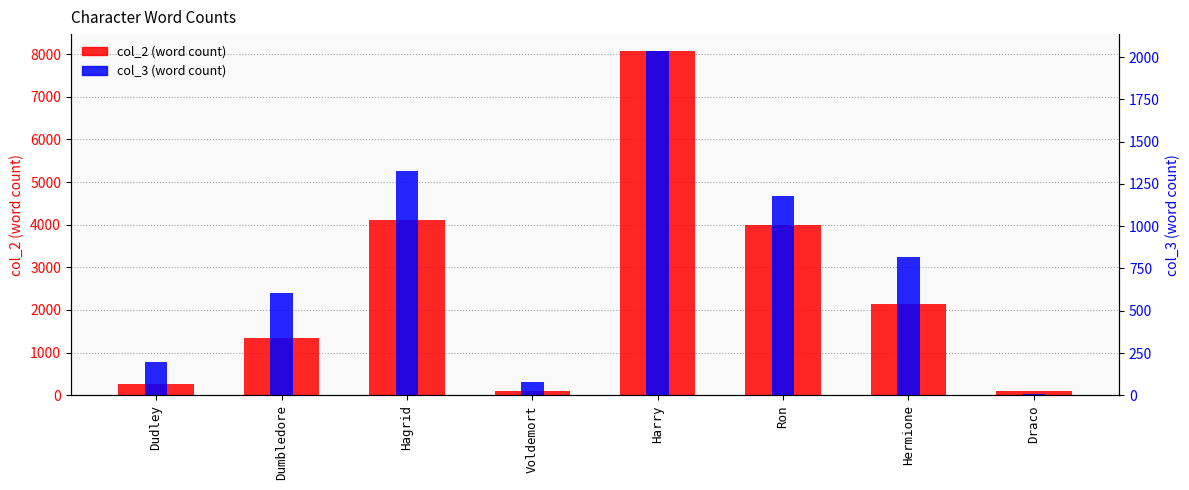

Rank the series by their maximum value, from lowest to highest.

col_3 (word count), col_2 (word count)